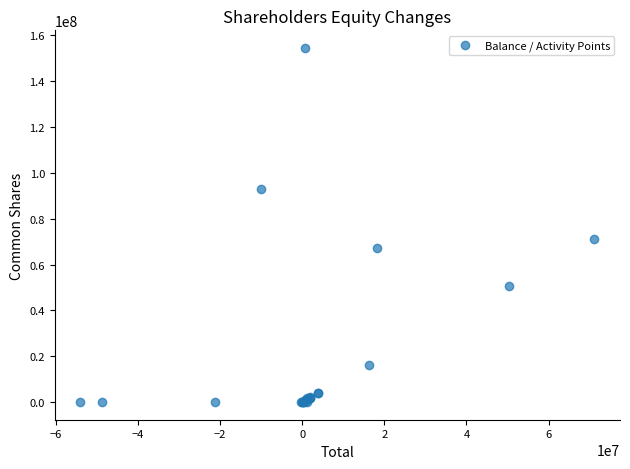

What Y value in the scatter plot is closest to 77228939?

71136487